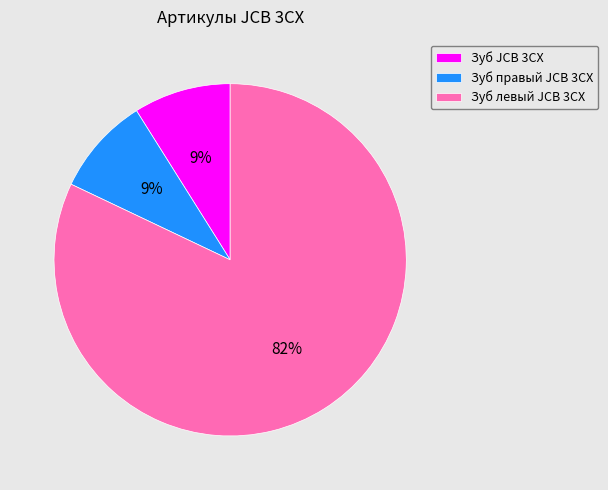

Combined, do Зуб JCB 3CX and Зуб левый JCB 3CX account for over 50%?

Yes